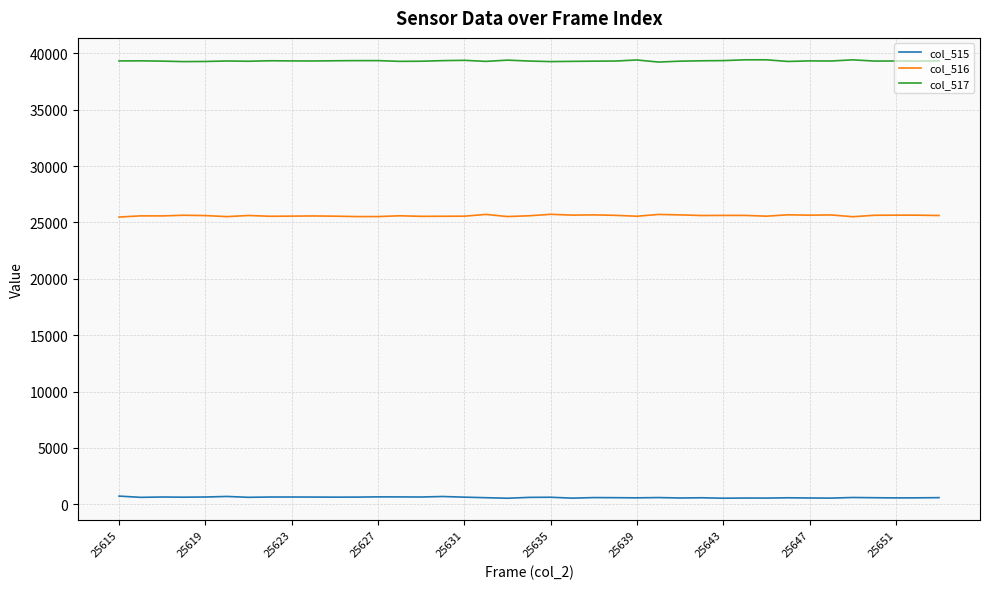

True or false: col_517 and col_515 cross at least once.

False